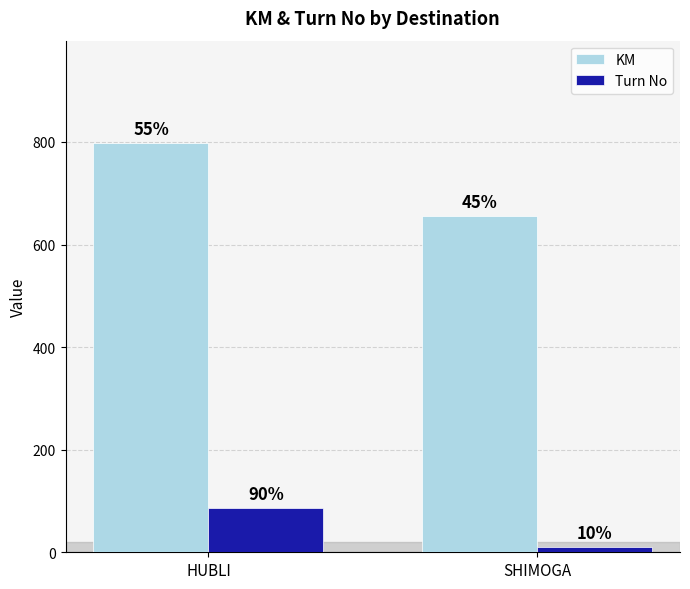

Which series has the largest total across all categories?

KM